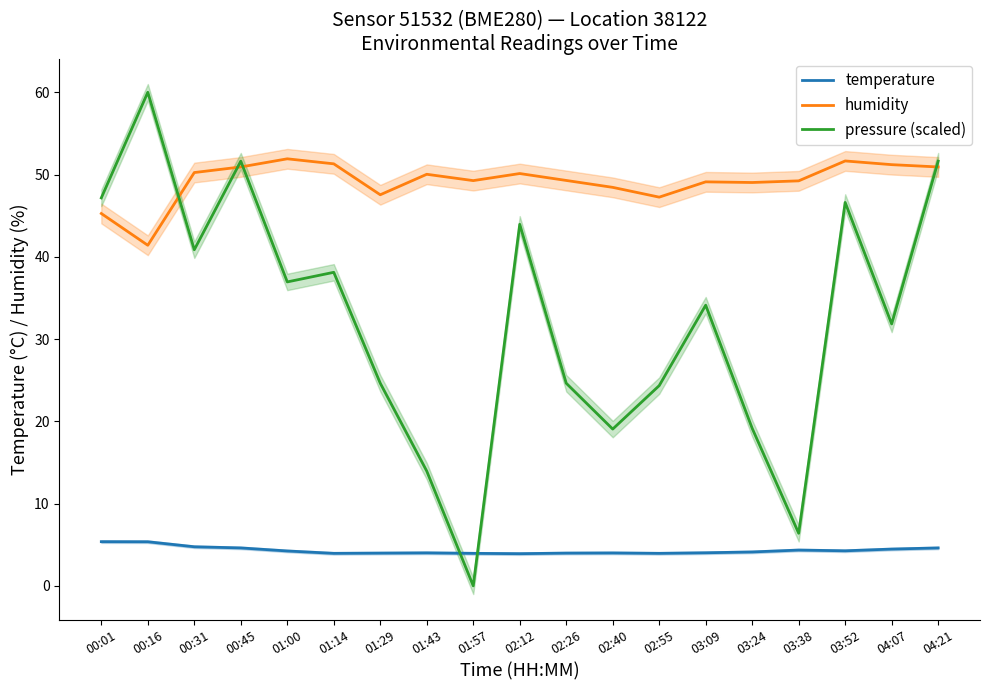

What is the difference between the maximum and second lowest values in the humidity series?

6.6